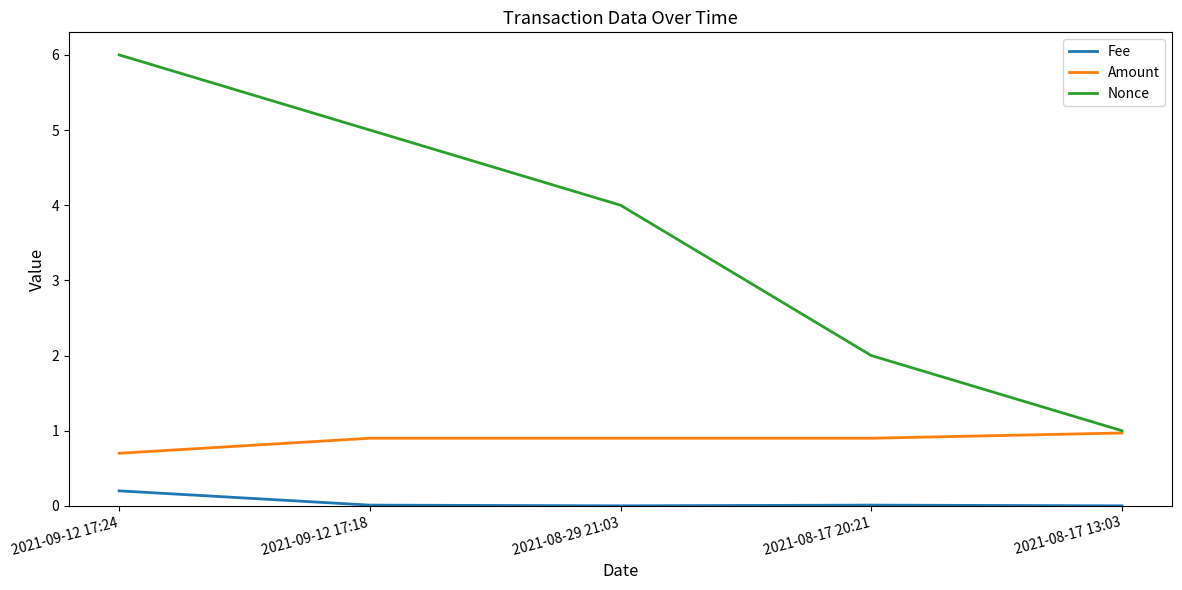

True or false: Fee and Amount intersect in this chart.

False